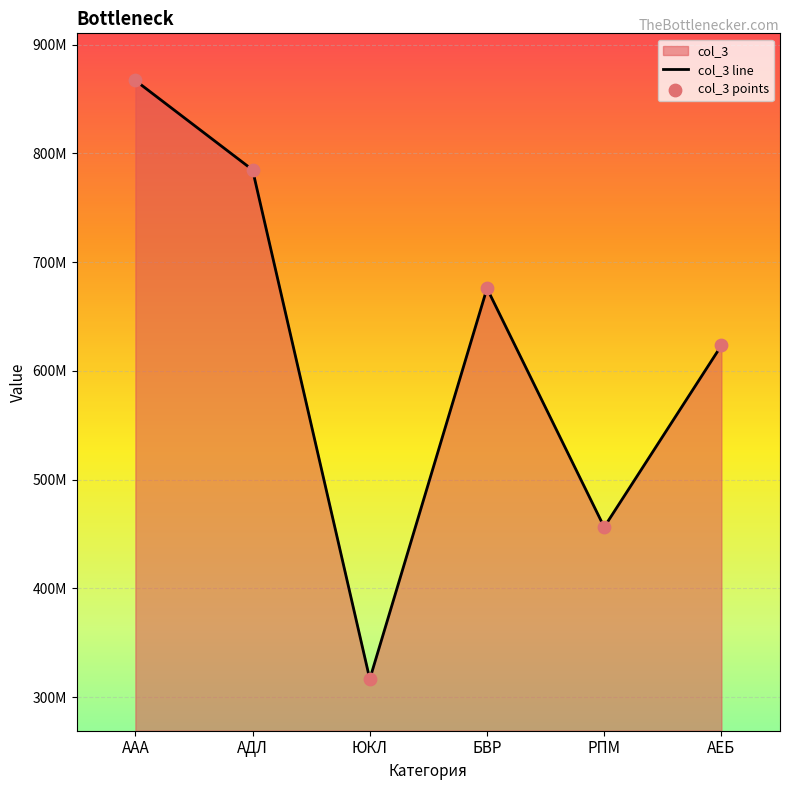

Approximately how many times larger is the value at ААА compared to АДЛ?

1.1